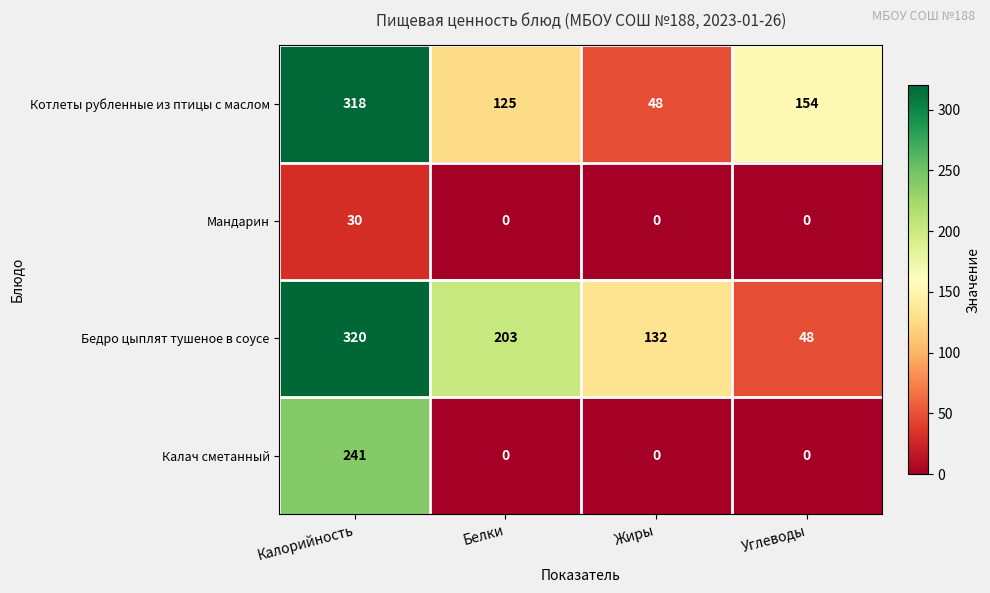

How many data points in Бедро цыплят тушеное в соусе are less than 203?

2